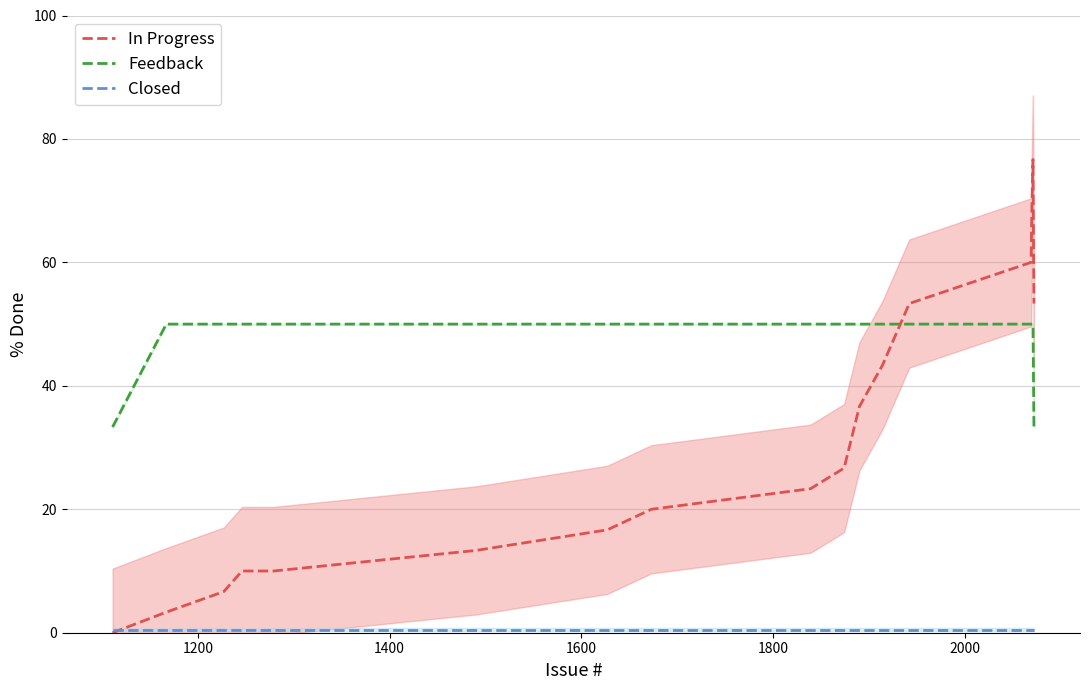

How many times do In Progress and Feedback cross each other?

1